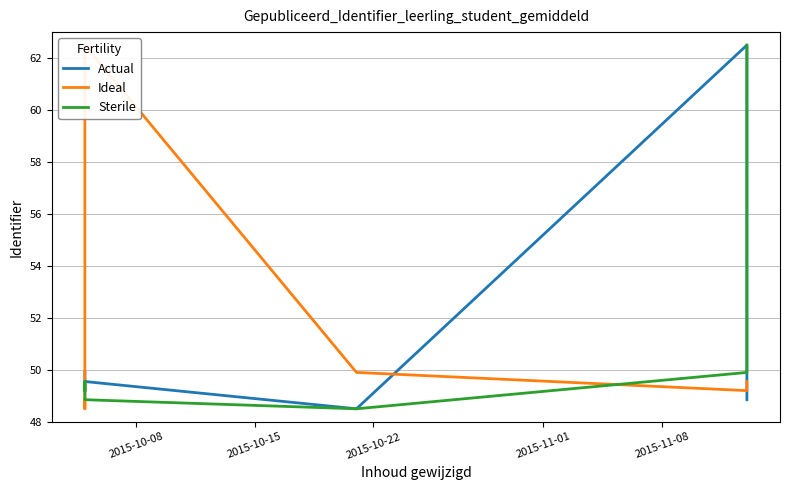

What position from the right is 2015-11-08?

2